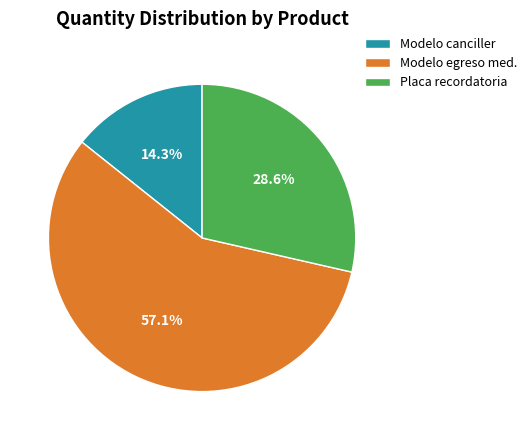

Count the number of slices in the pie.

3